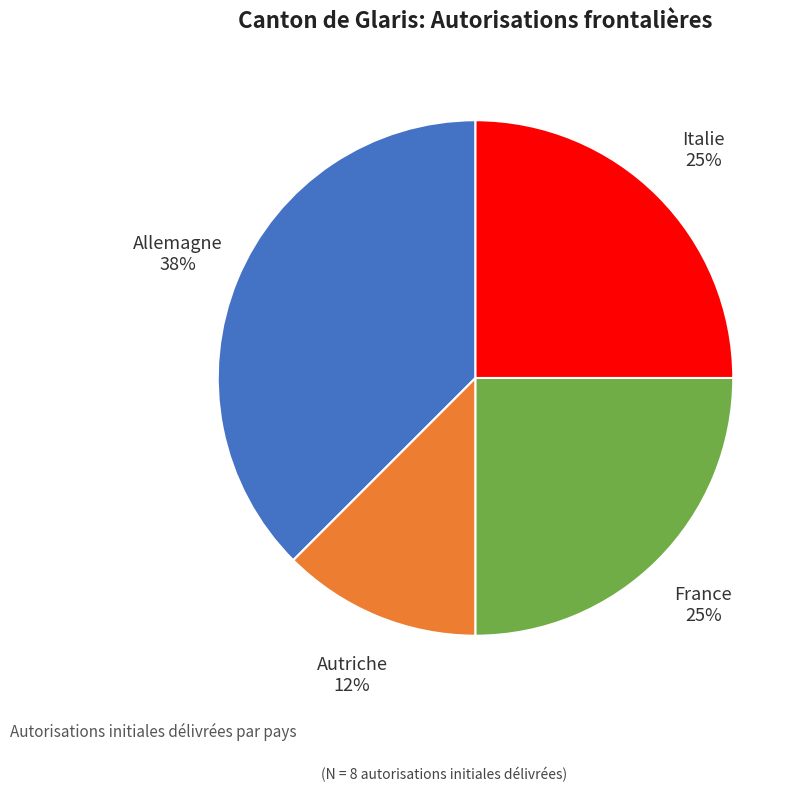

To the nearest percent, what percentage of the pie is France?

25%